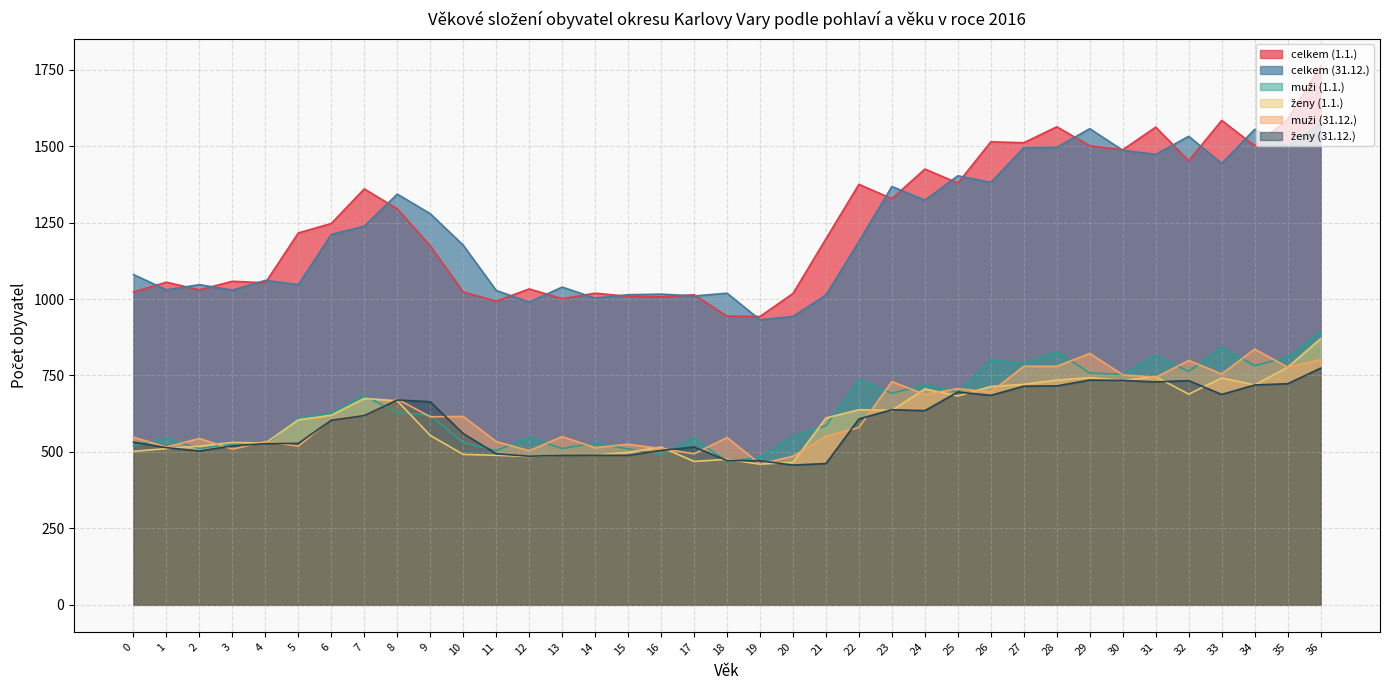

Does the chart have visible grid lines?

Yes